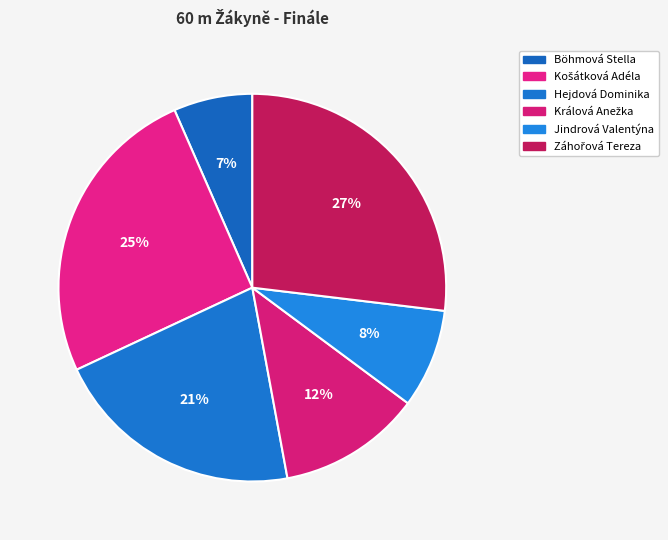

Is the sum of Králová Anežka and Jindrová Valentýna greater than half?

No